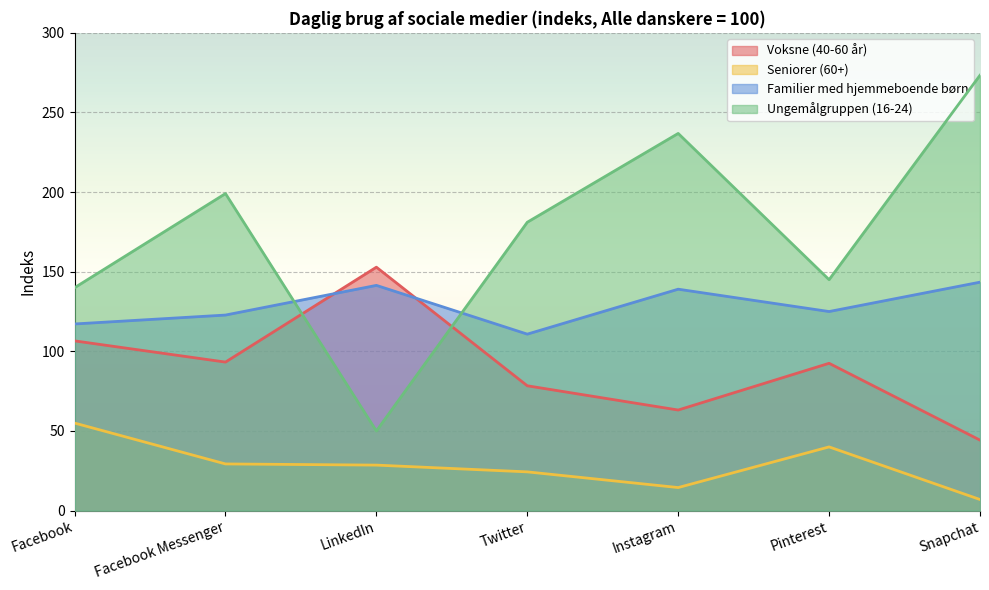

Is the value of Ungemålgruppen (16-24) at LinkedIn greater than the value of Seniorer (60+) at LinkedIn?

Yes